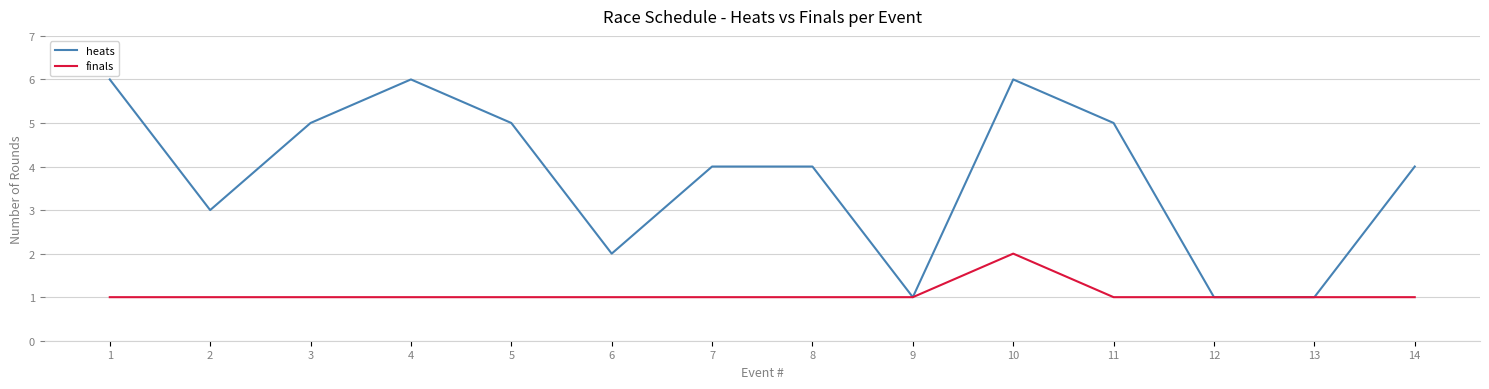

Which series has the widest spread of values?

heats